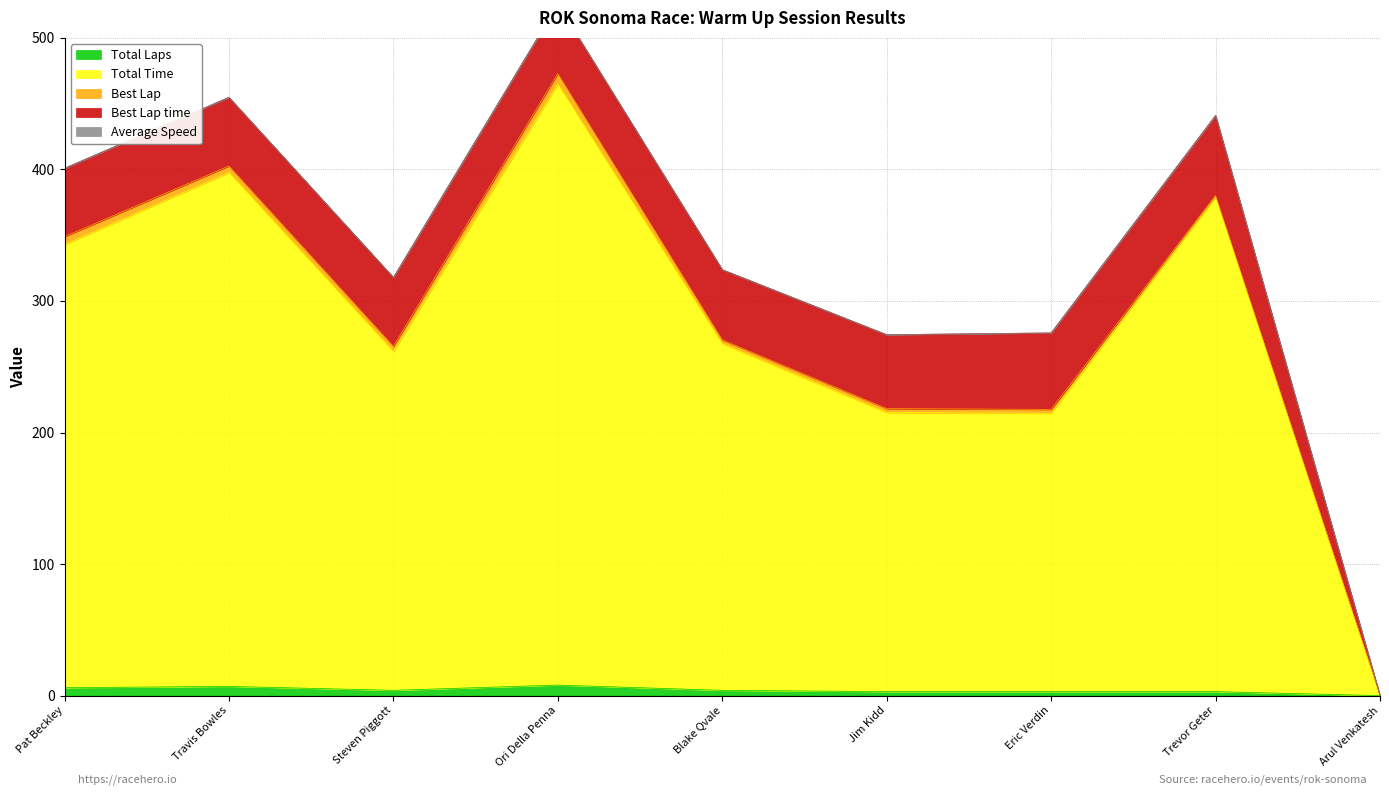

What is the label of the 2nd point from the left?

Travis Bowles